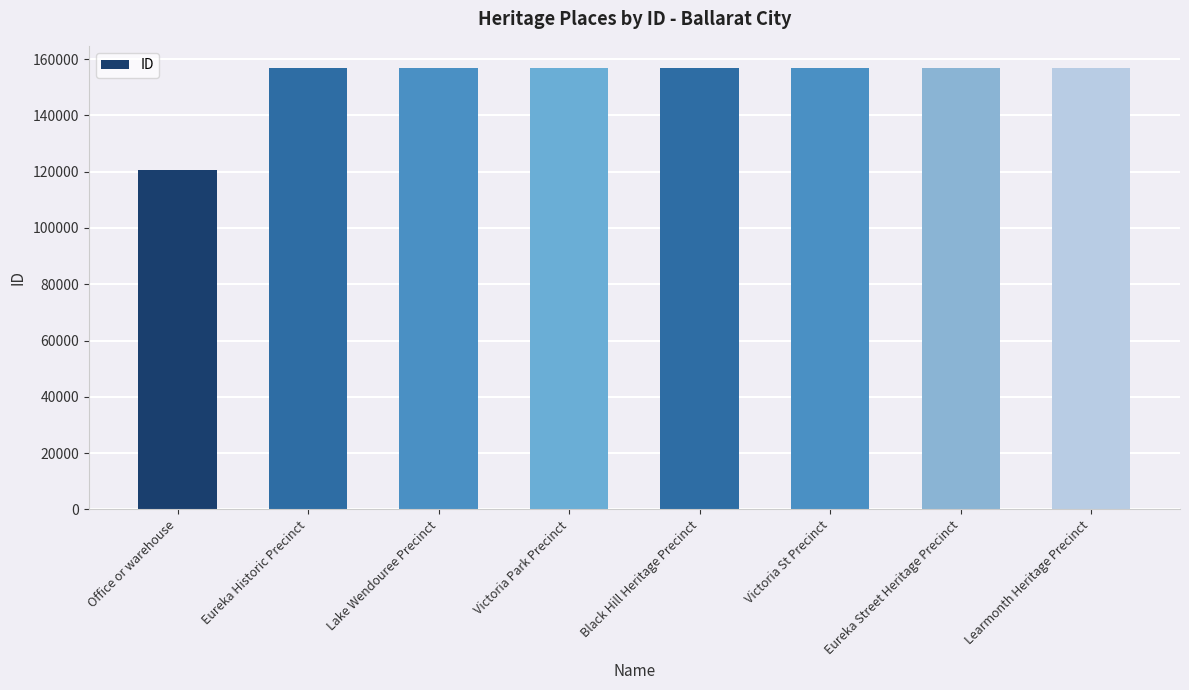

The chart shows a value of 270216 at Learmonth Heritage Precinct. True or false?

False